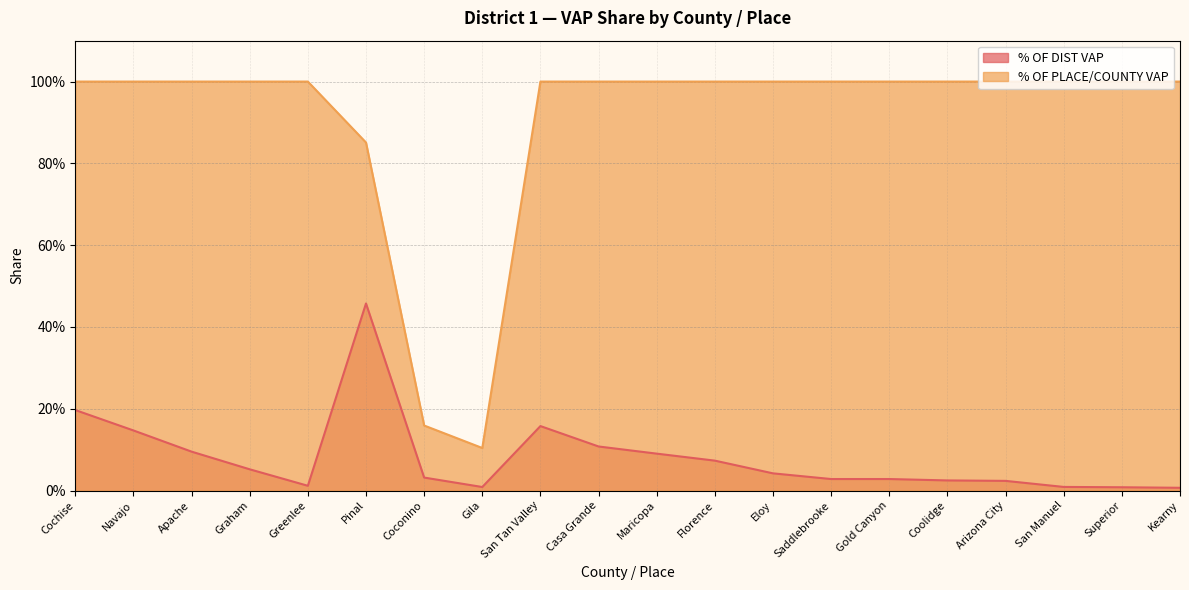

True or false: % OF DIST VAP and % OF PLACE/COUNTY VAP intersect in this chart.

False